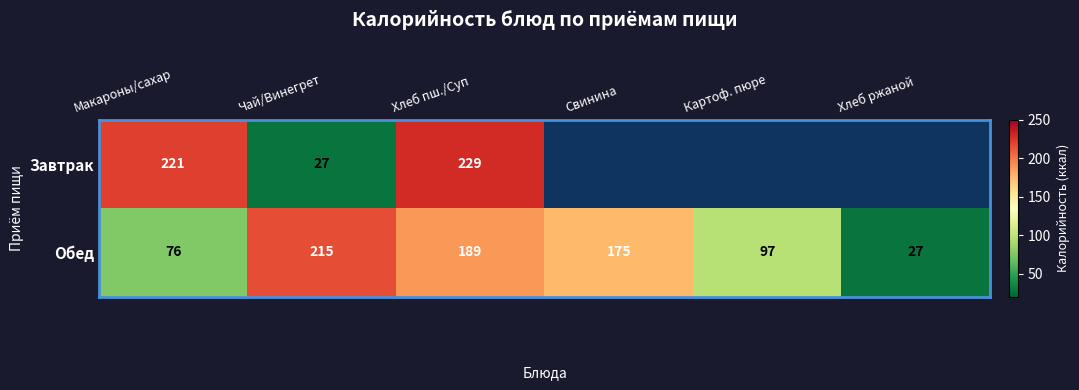

What is the difference between the maximum and minimum values in the Обед series?

188